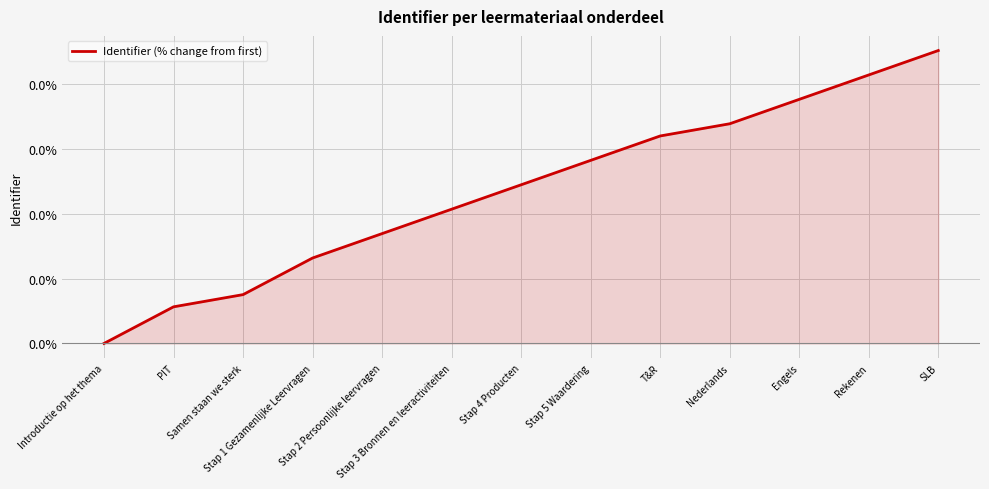

Which category has the highest value across all series?

SLB